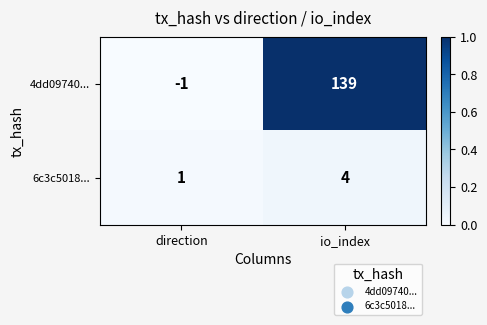

What is the sum of all 4dd09740... values?

138